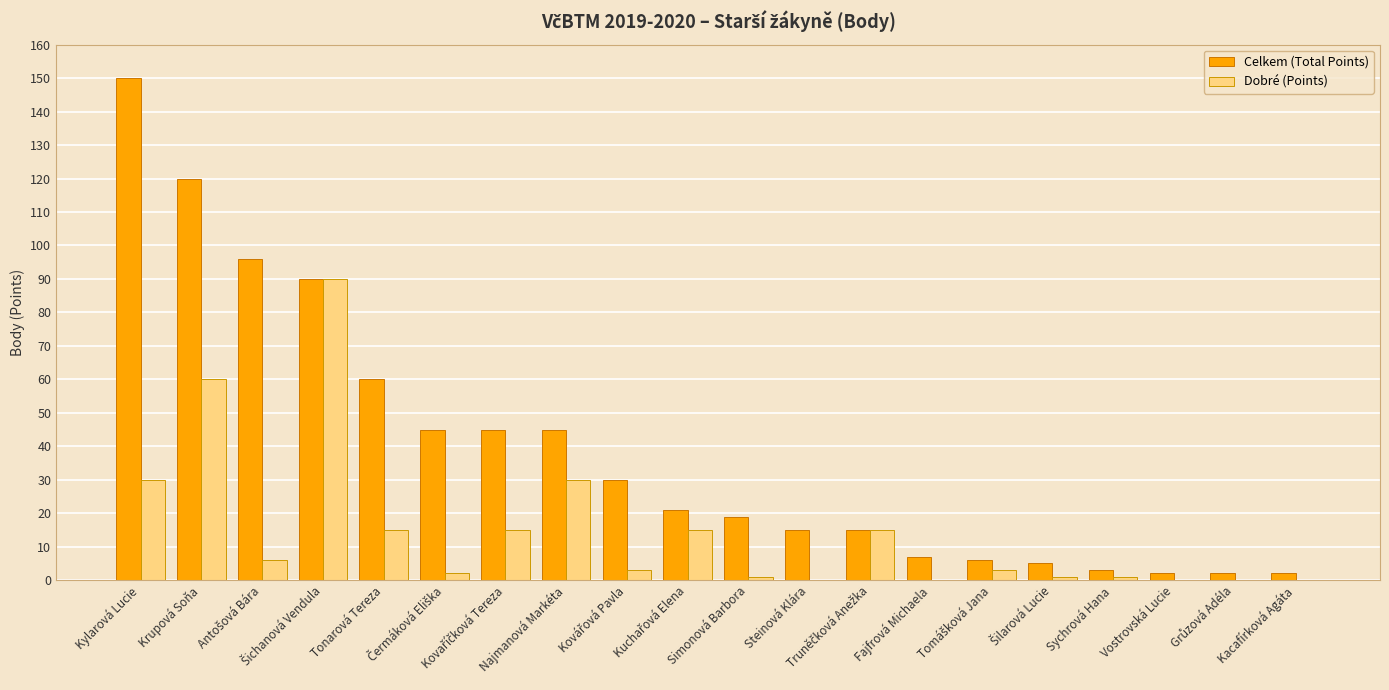

Which series has the largest total across all categories?

Celkem (Total Points)